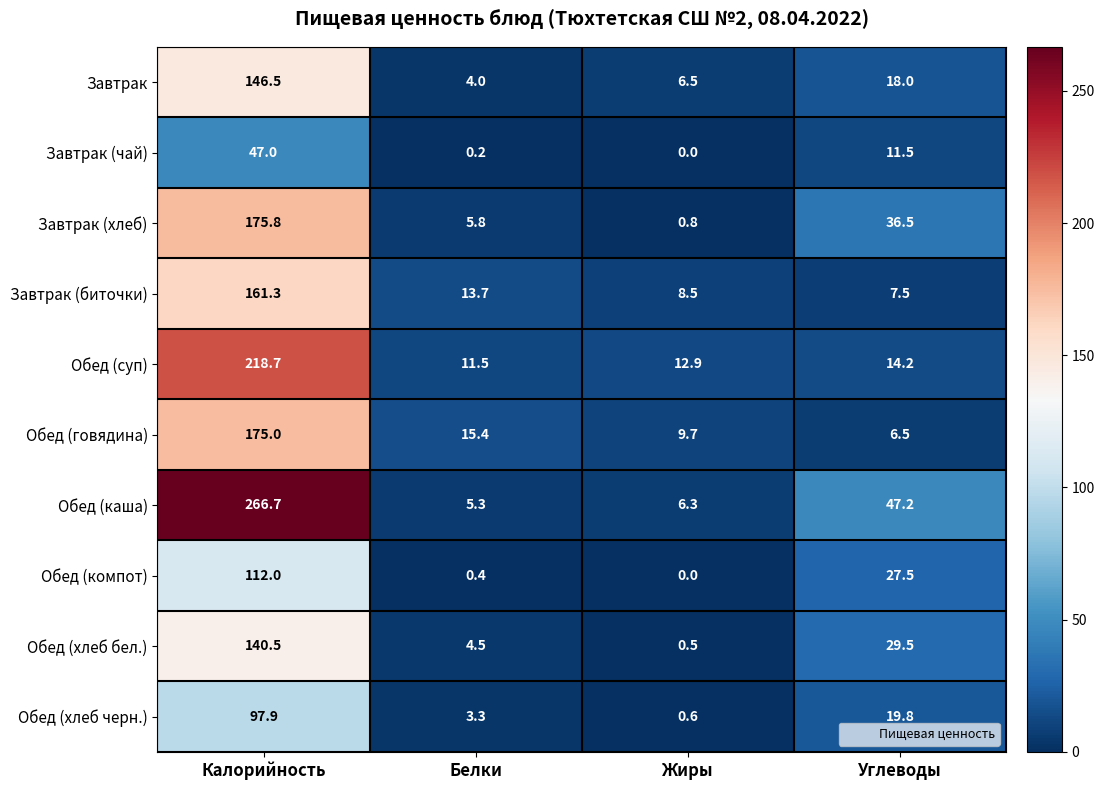

Which label corresponds to the smallest value in the chart?

Жиры